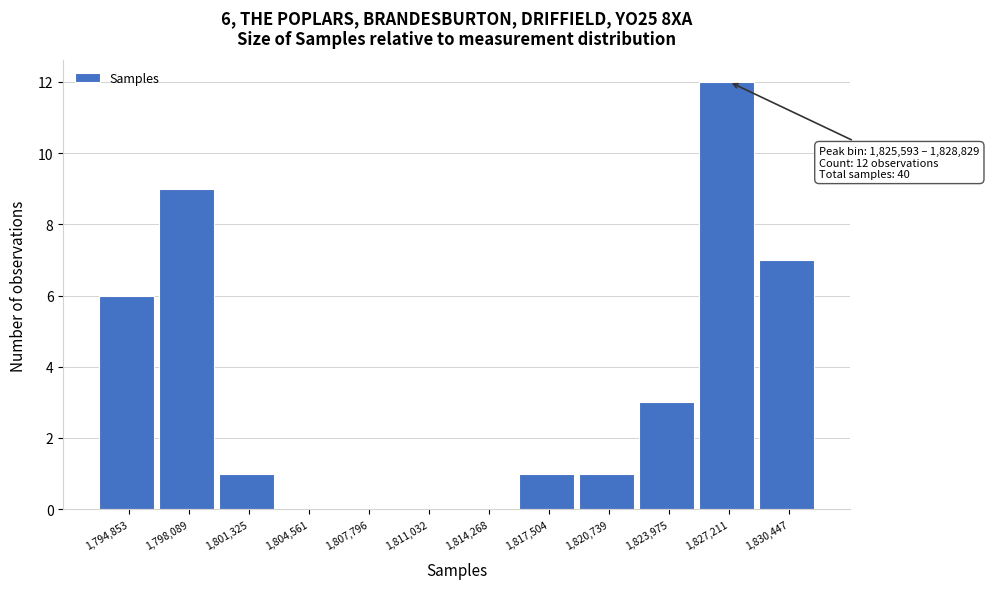

Over which range of the x-axis is the bar tallest?

1825500 to 1829000